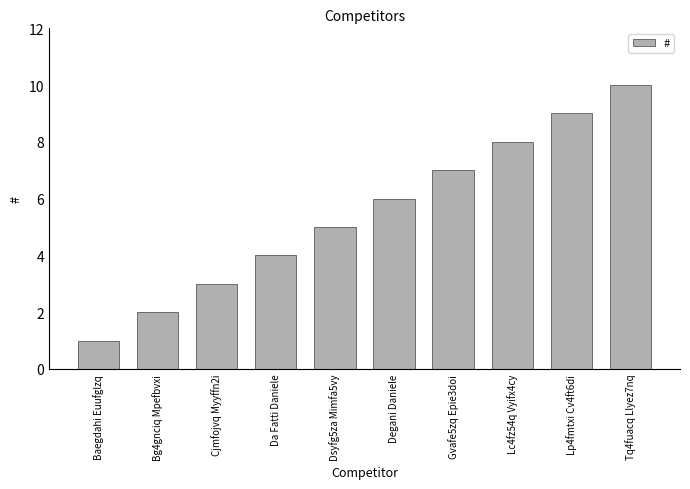

Reading right to left, what are all the values shown in this chart?

10	9	8	7	6	5	4	3	2	1